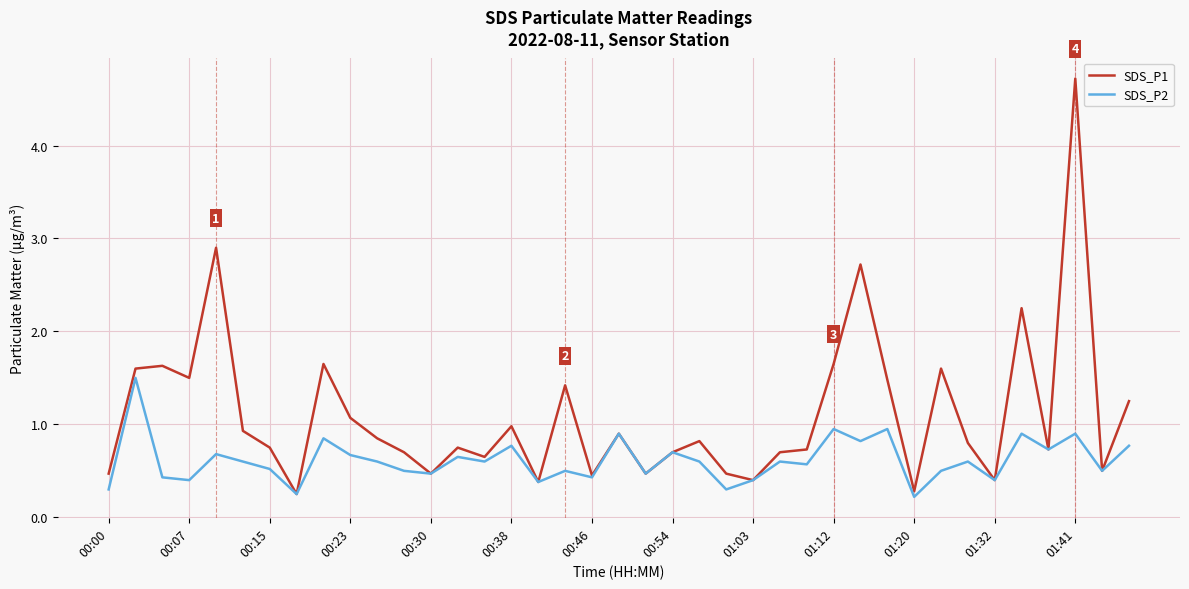

Which series has the largest range (max minus min)?

SDS_P1